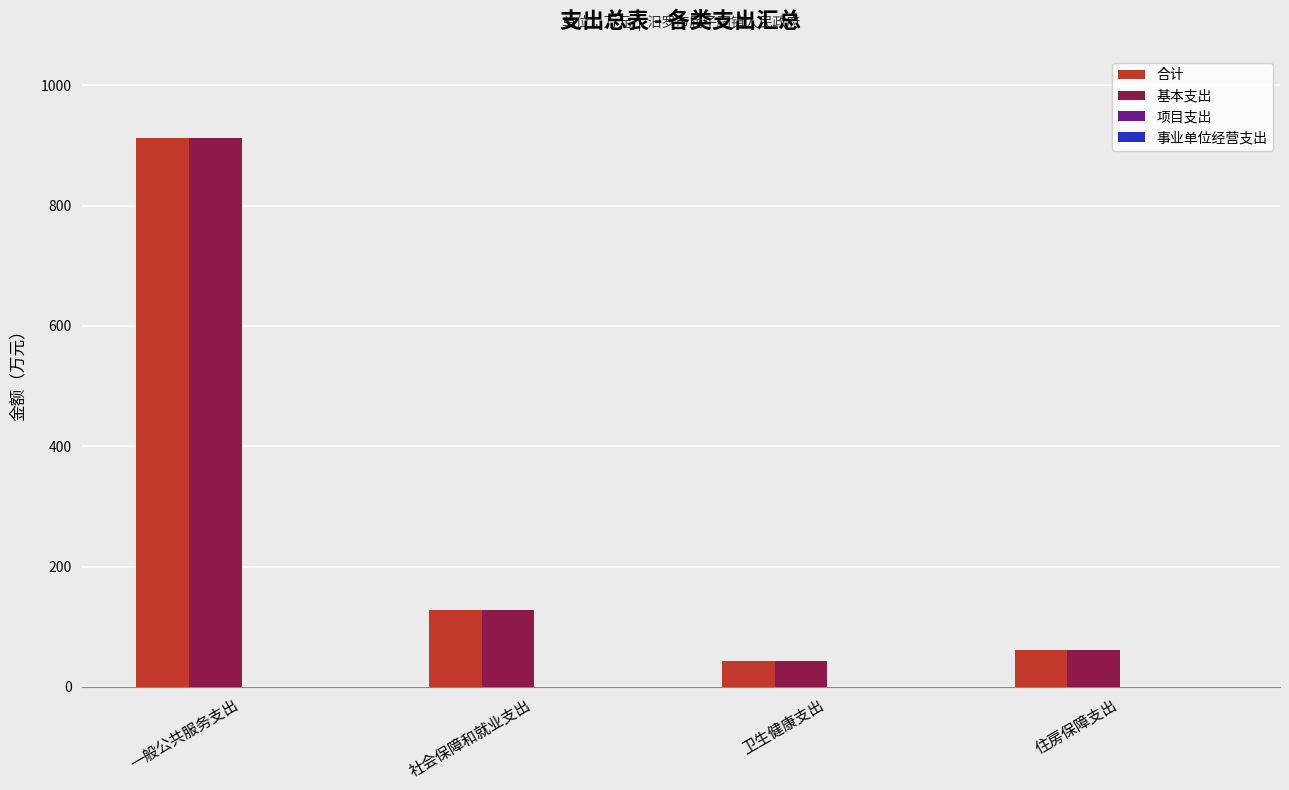

Reading left to right, what are all the values shown in this chart?

合计: 912.1	128.3	43.6	61.6
基本支出: 912.1	128.3	43.6	61.6